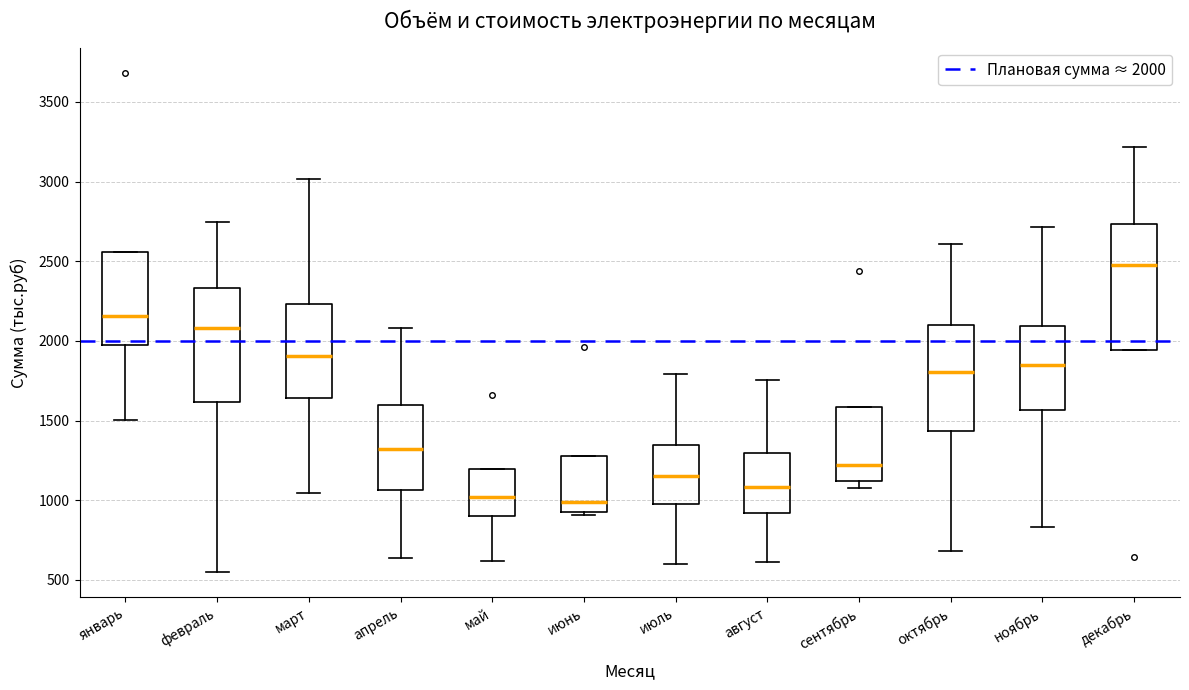

Which box has the highest median line?

декабрь